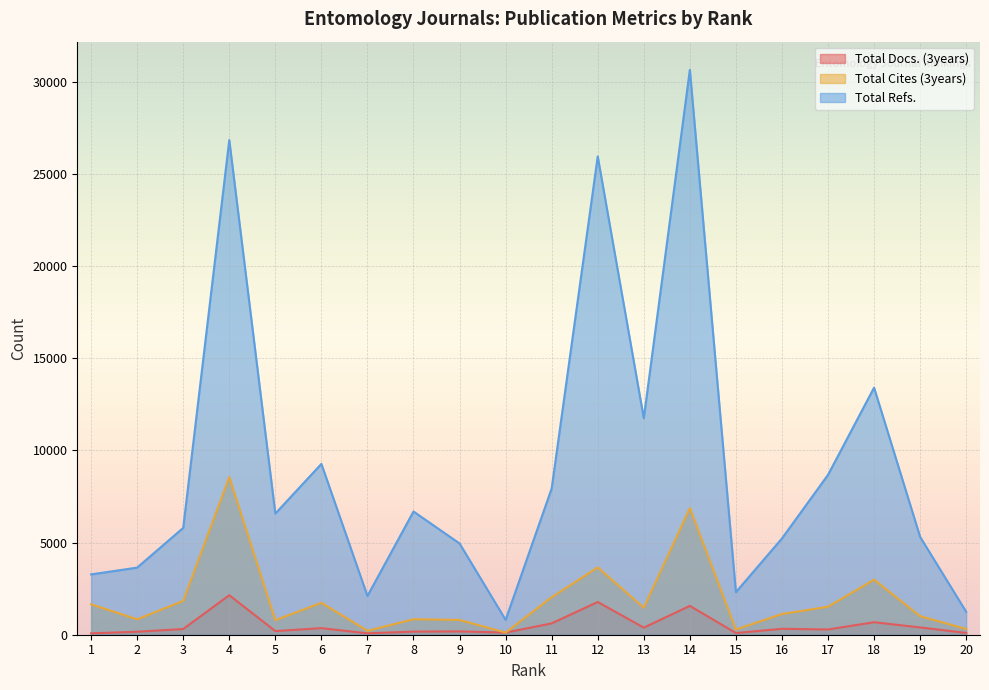

In Total Refs., how many points are higher than both neighbors (excluding endpoints)?

6